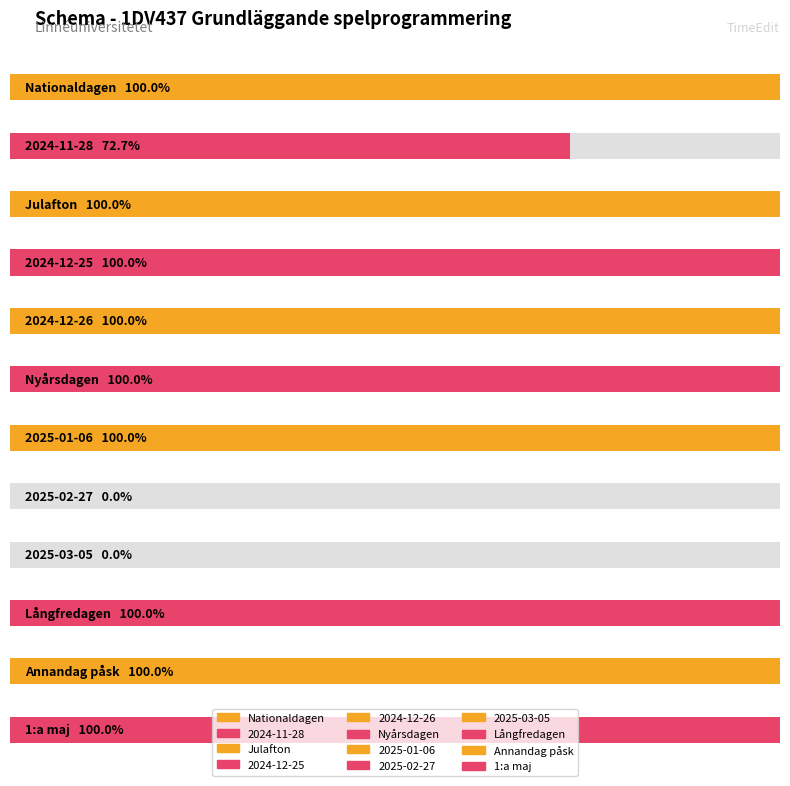

Reading right to left, transcribe all the data shown in this chart.

22	22	22	0	0	22	22	22	22	22	16	22